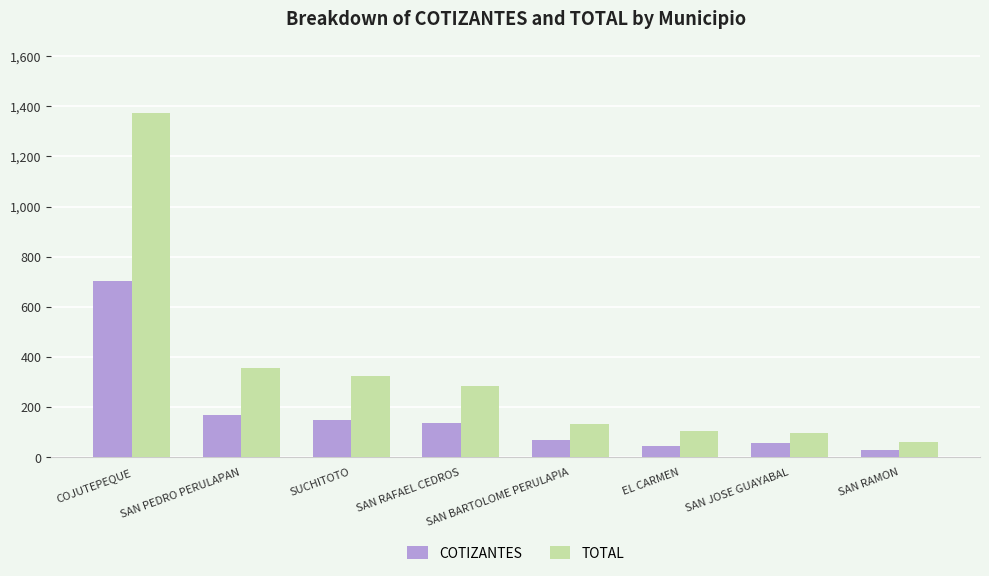

The TOTAL series shows 2113 at COJUTEPEQUE. True or false?

False